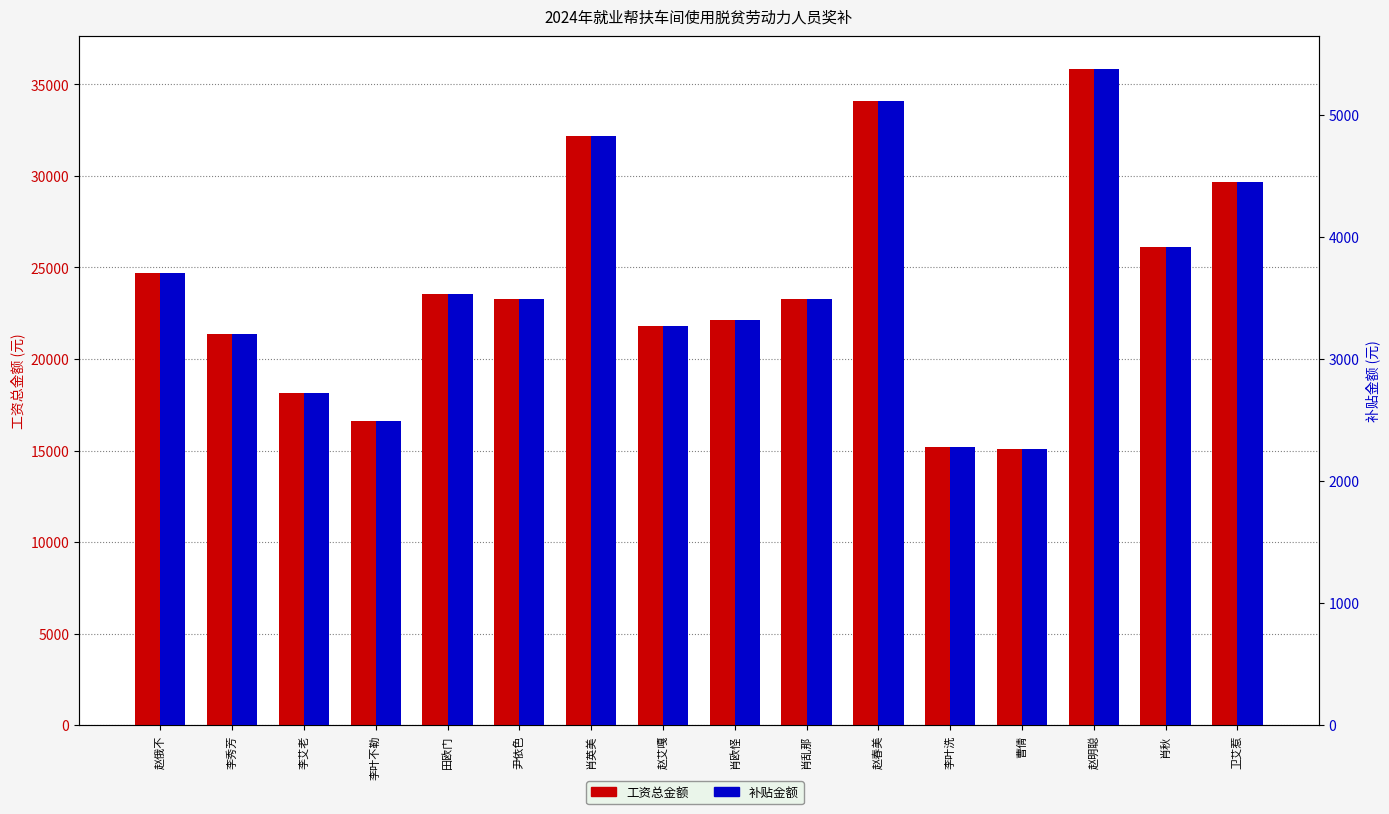

Which series has the largest range (max minus min)?

工资总金额